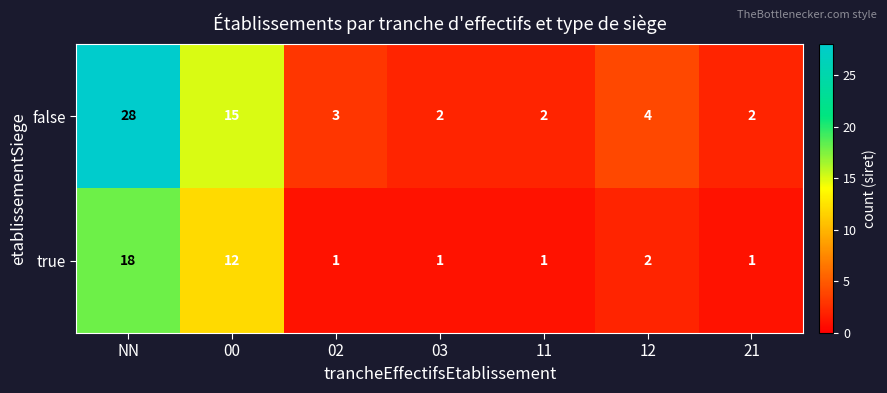

At 11, list the series in order from smallest to largest.

true, false